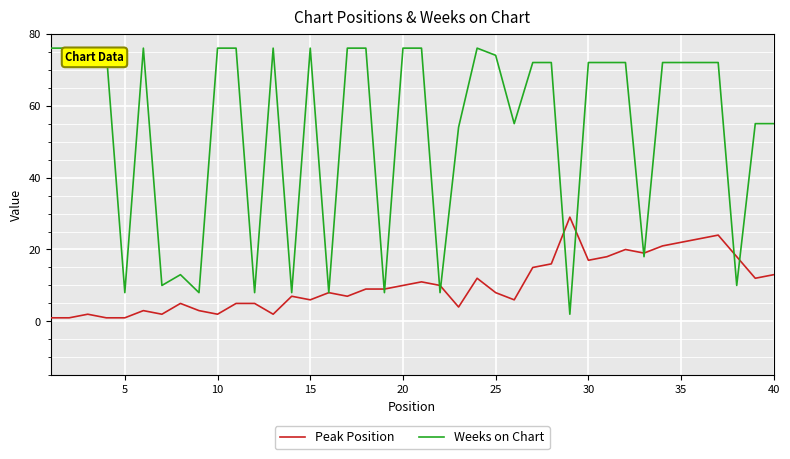

Which series has the widest spread of values?

Weeks on Chart